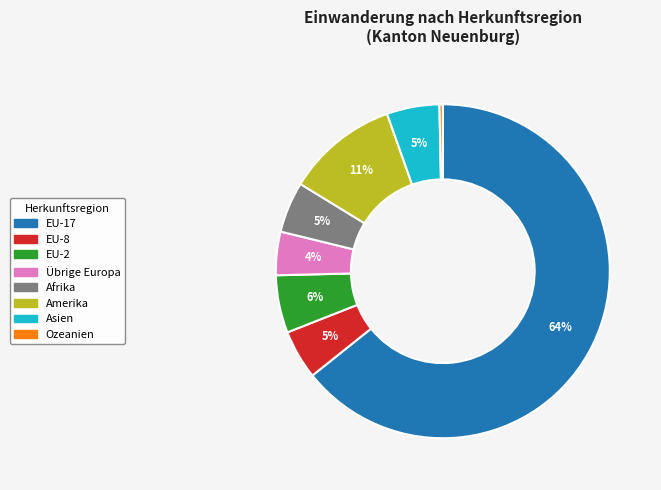

How many segments does this pie chart have?

8